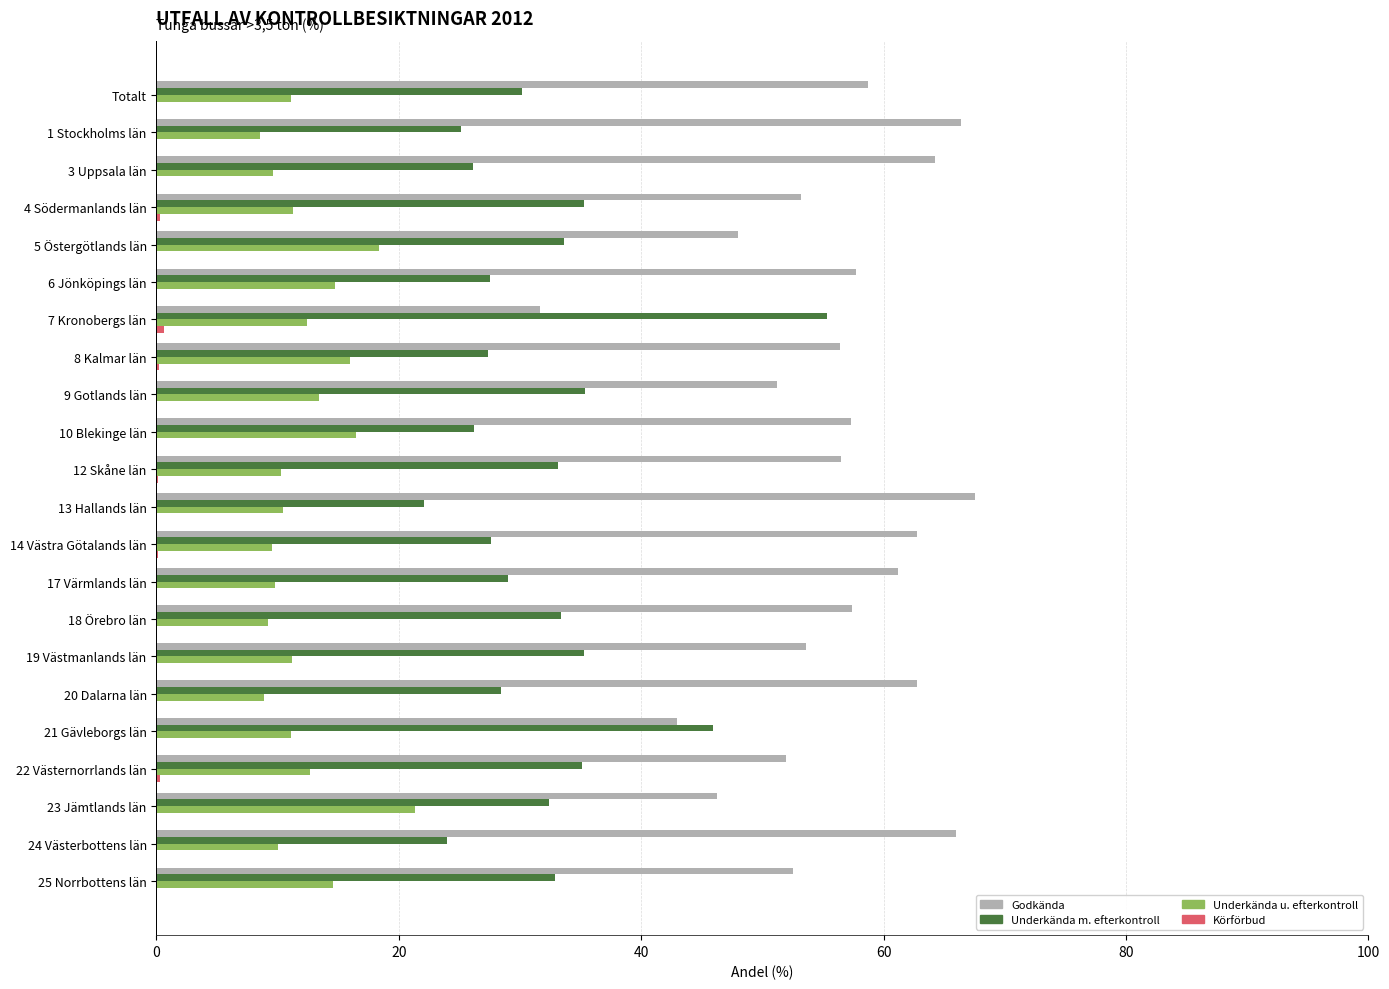

Is it true that Godkända equals 56.5 at 12 Skåne län?

True